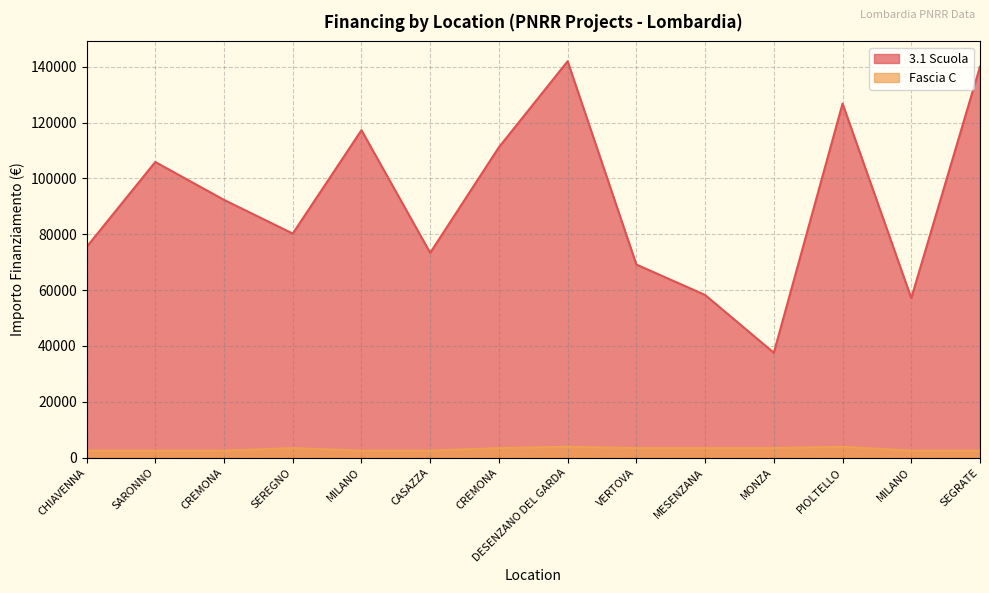

Which series has the largest range (max minus min)?

3.1 Scuola